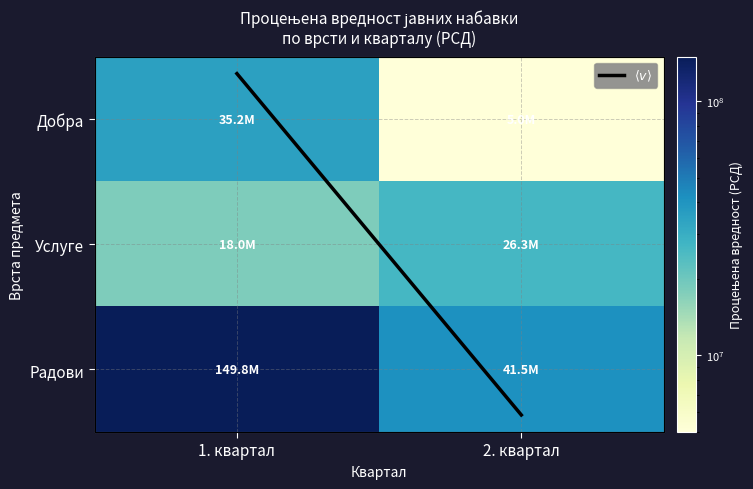

What is the sum of all $\langle v \rangle$ values?

91937047.6